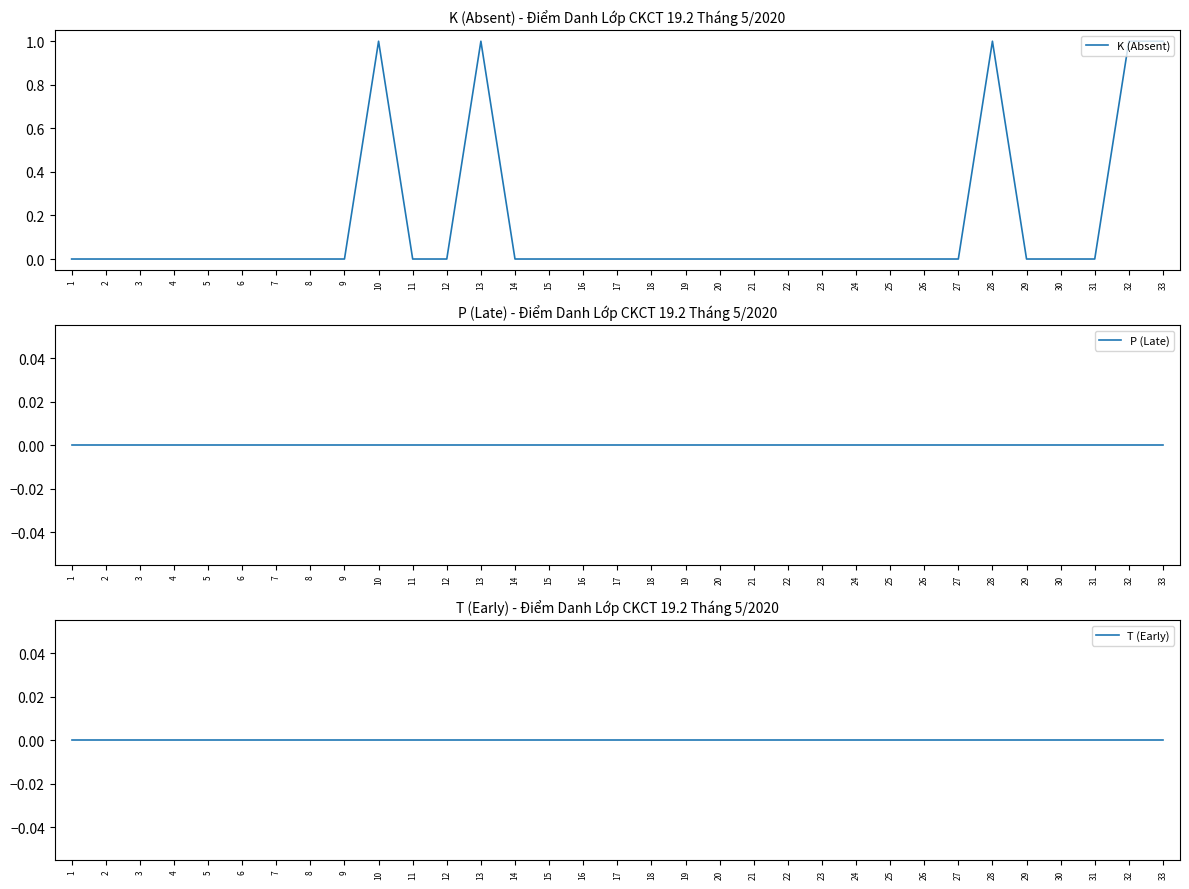

Is this an area chart (filled region under the line)?

No